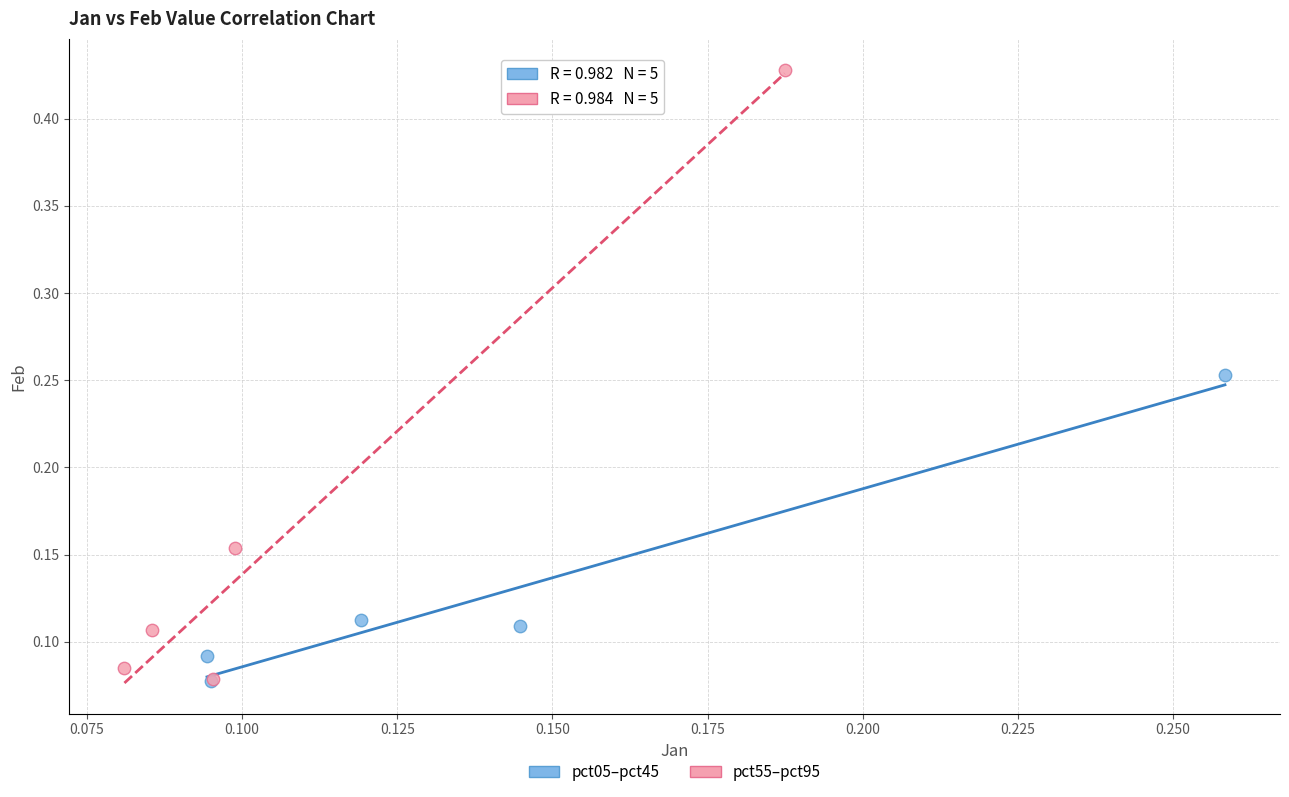

Which series contains the highest Y value?

pct55–pct95